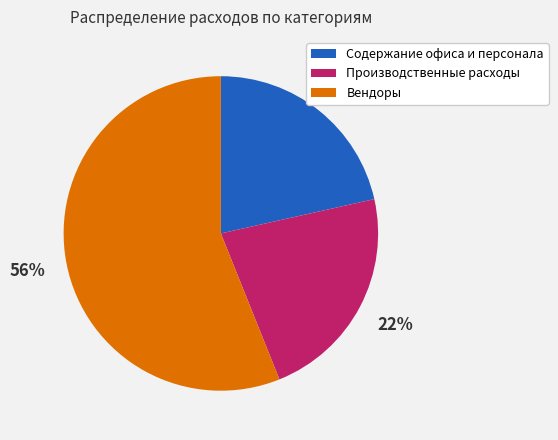

How many segments does this pie chart have?

3